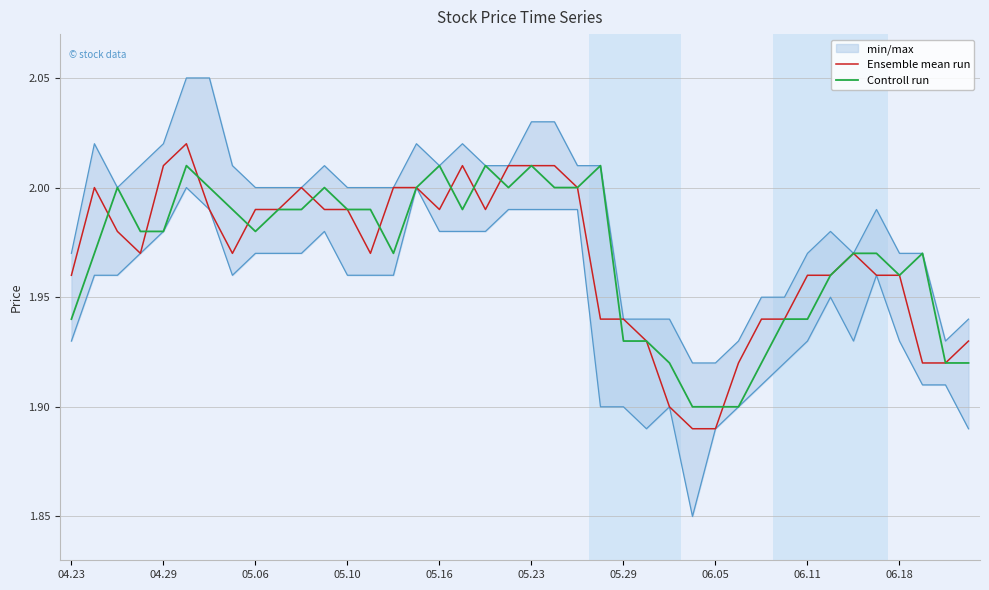

How many interior local peaks does the Ensemble mean run series have?

5